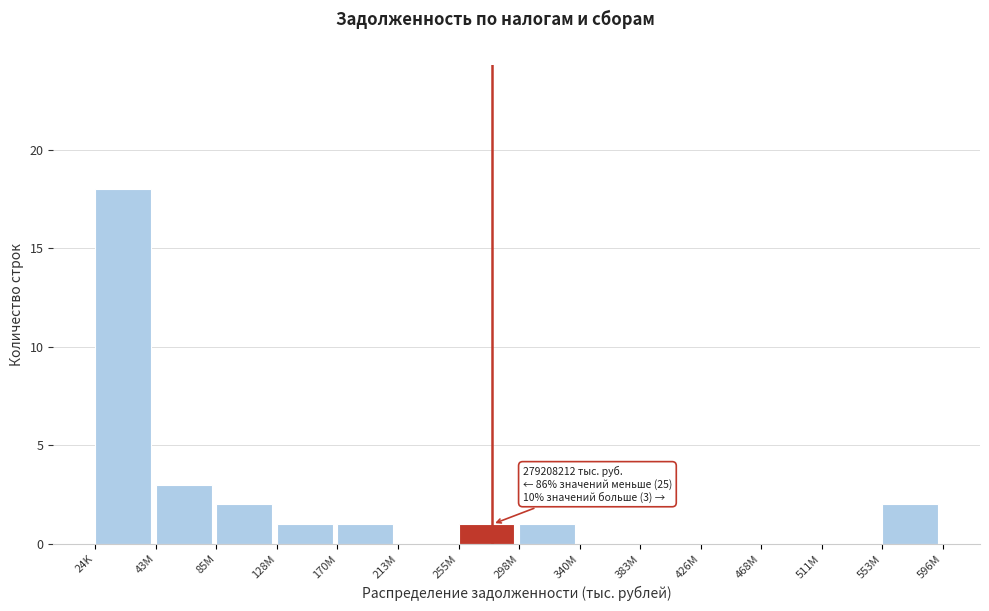

Reading left to right, list all the values displayed in this chart.

24K=18	43M=3	85M=2	128M=1	170M=1	213M=0	255M=1	298M=1	340M=0	383M=0	426M=0	468M=0	511M=0	553M=2